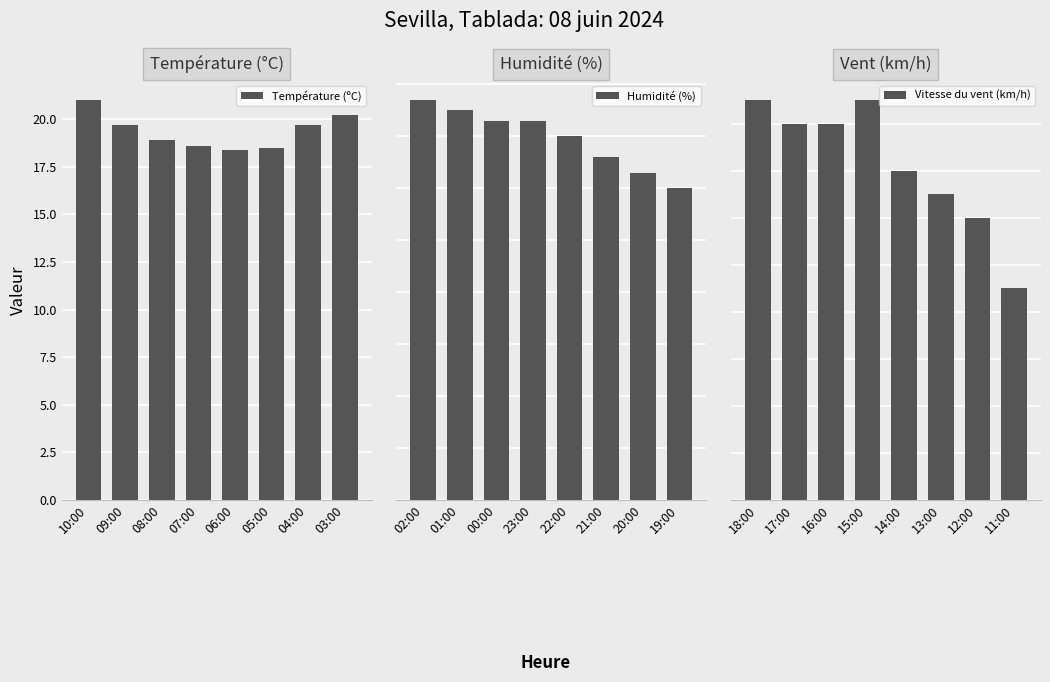

What are all the series names shown in the legend?

Température (ºC), Humidité (%), Vitesse du vent (km/h)